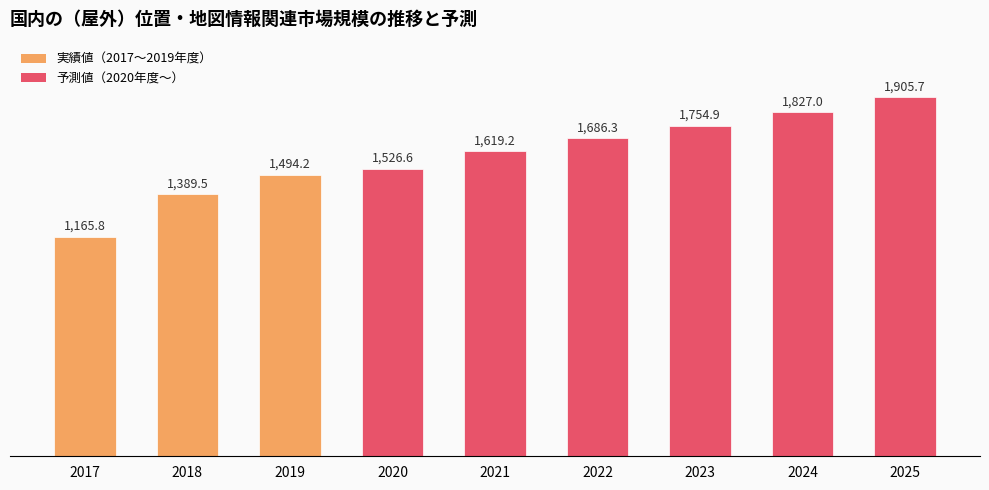

What is the difference between the second highest and minimum values?

661.2